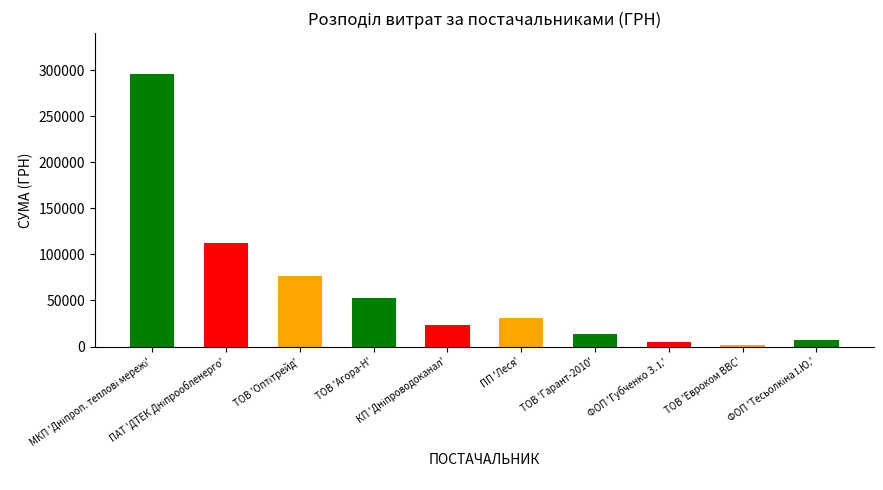

What is the value of the 10th bar from the left?

7060.0